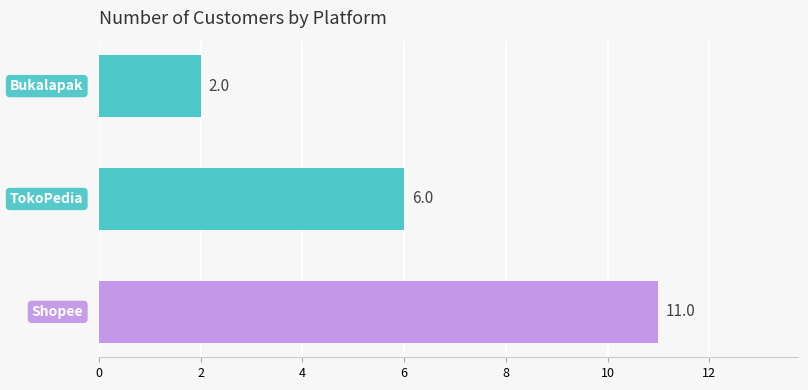

What is the greatest value displayed?

11